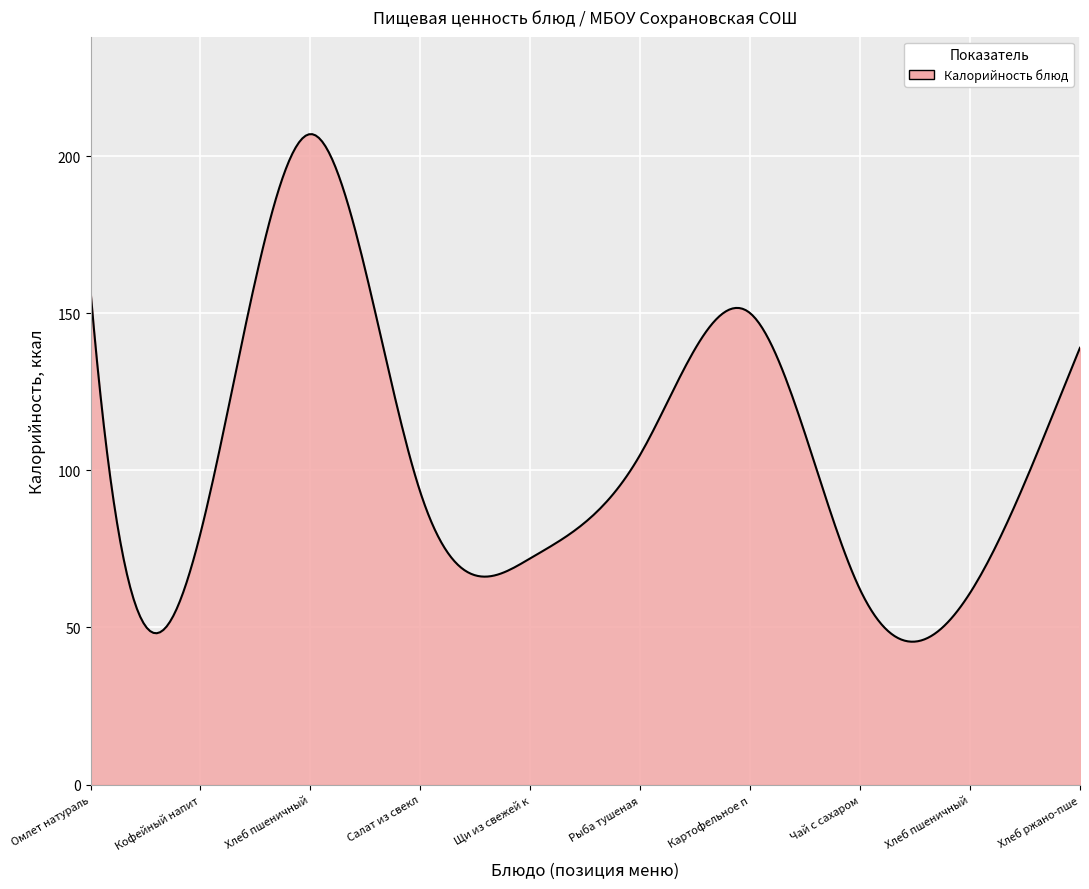

What is the greatest value displayed?

207.0